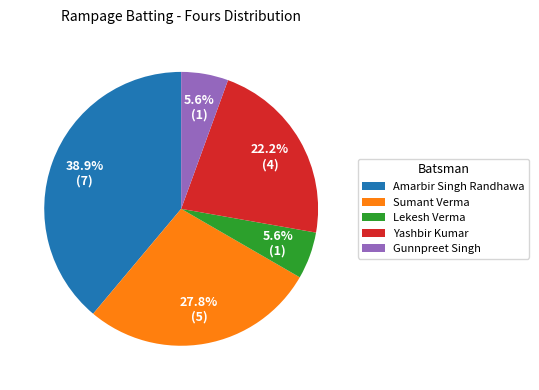

Is there a majority slice in this chart?

No